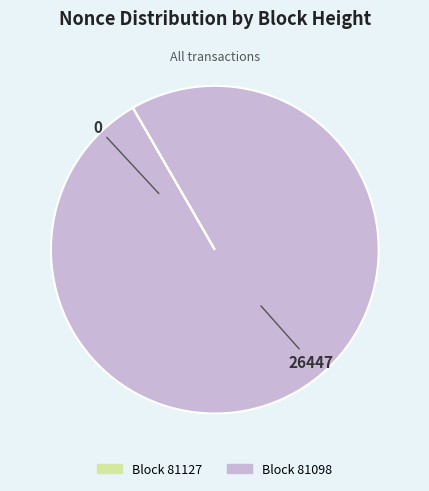

Is it true that Block 81098 is 100% of the pie?

True